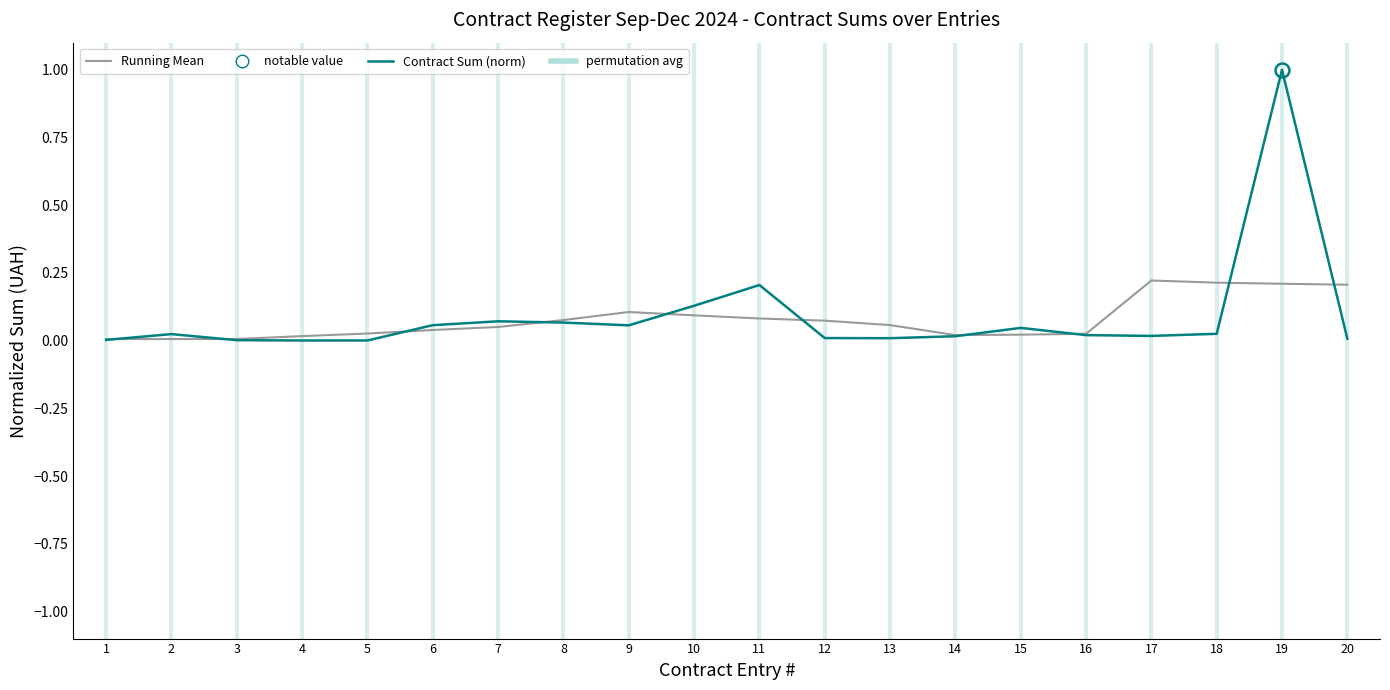

At which category is the sum across all series the highest?

19